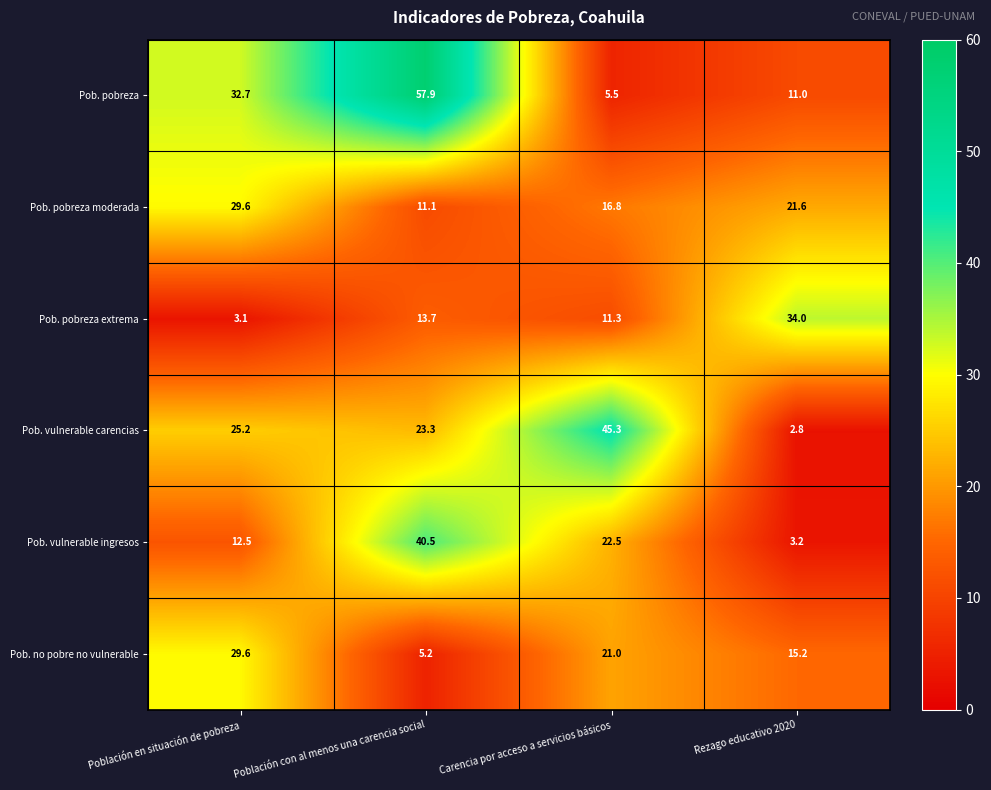

Count the number of data series in this chart.

6